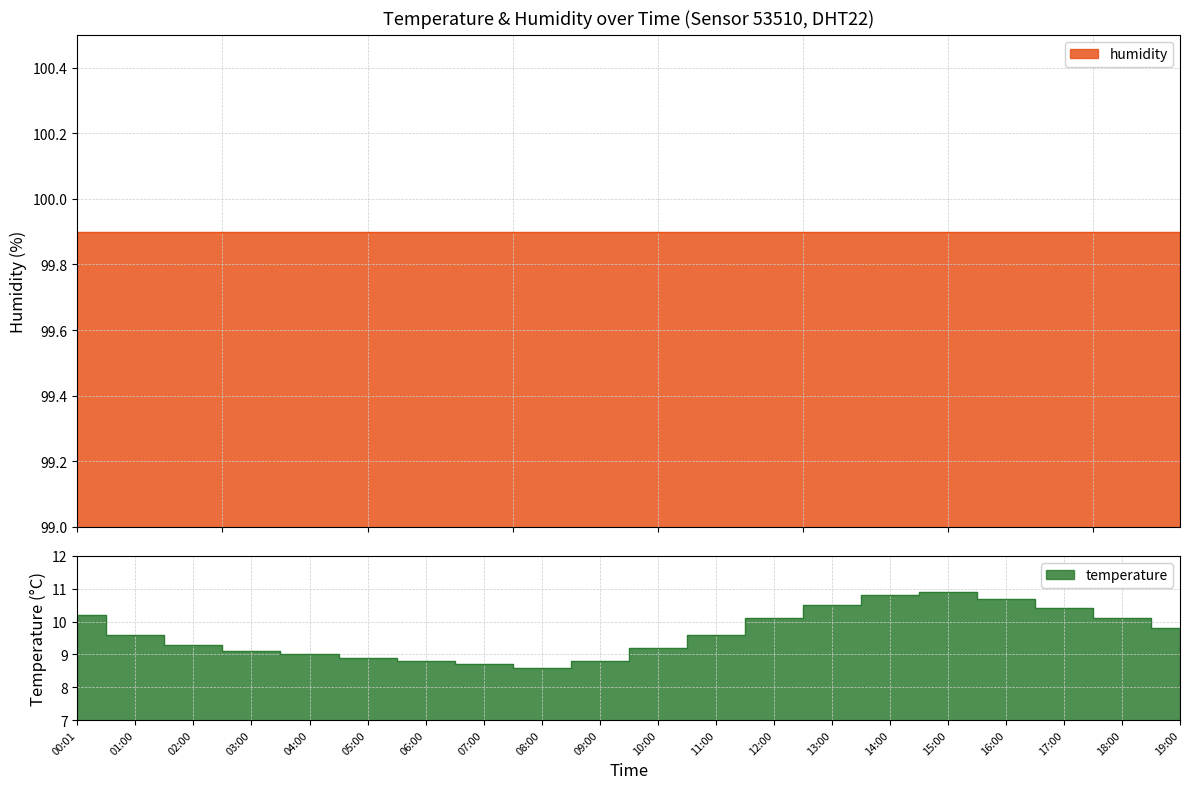

The chart shows a value of 6.2 at 15:00. True or false?

False